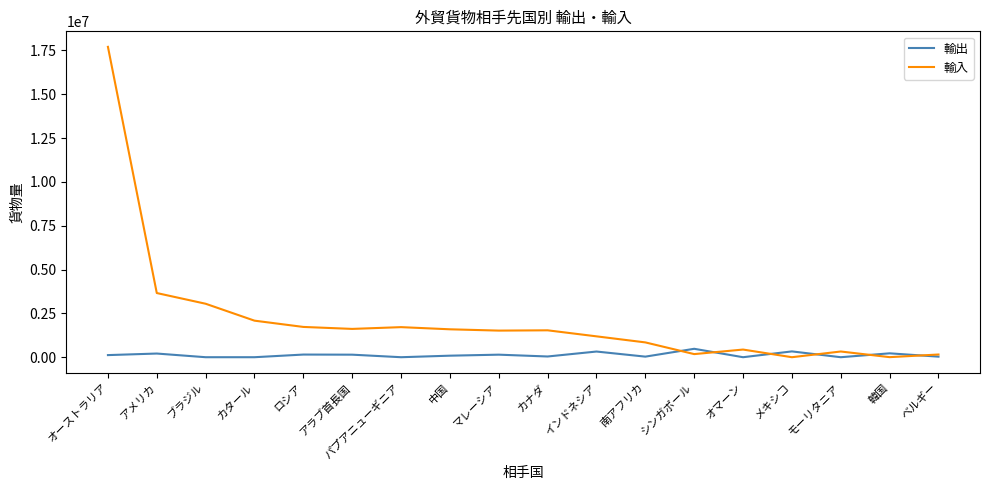

Which category has the highest value across all series?

オーストラリア